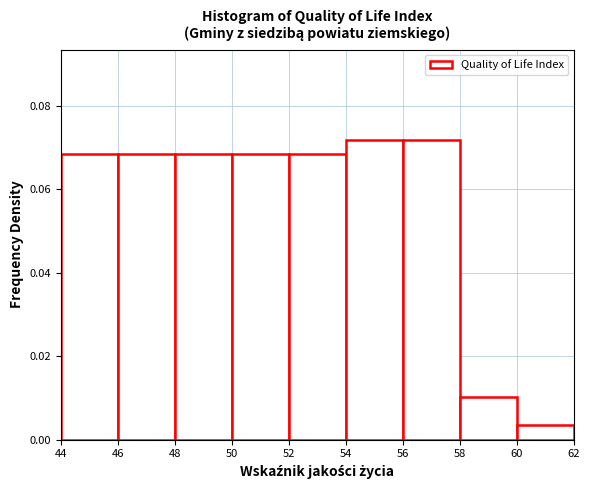

How tall is the bar that spans 60 to 62 on the x-axis? The values are not printed on the chart, so give them approximately, as read against the axis.

0.004